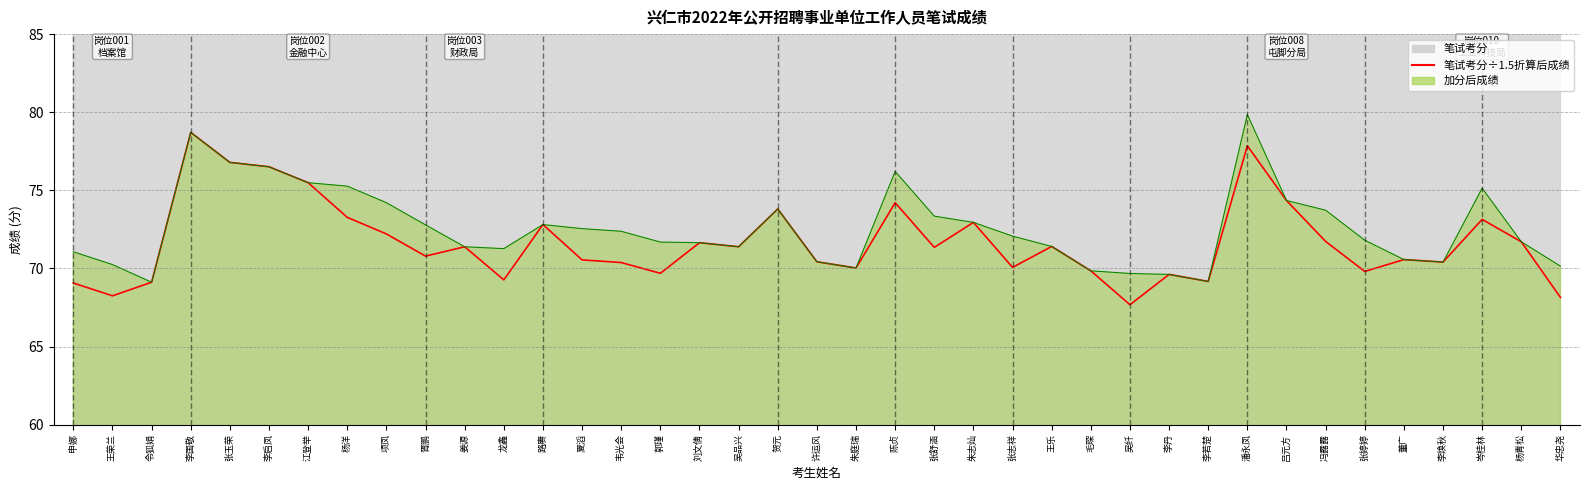

At which label is the value closest to 73?

朱志灿